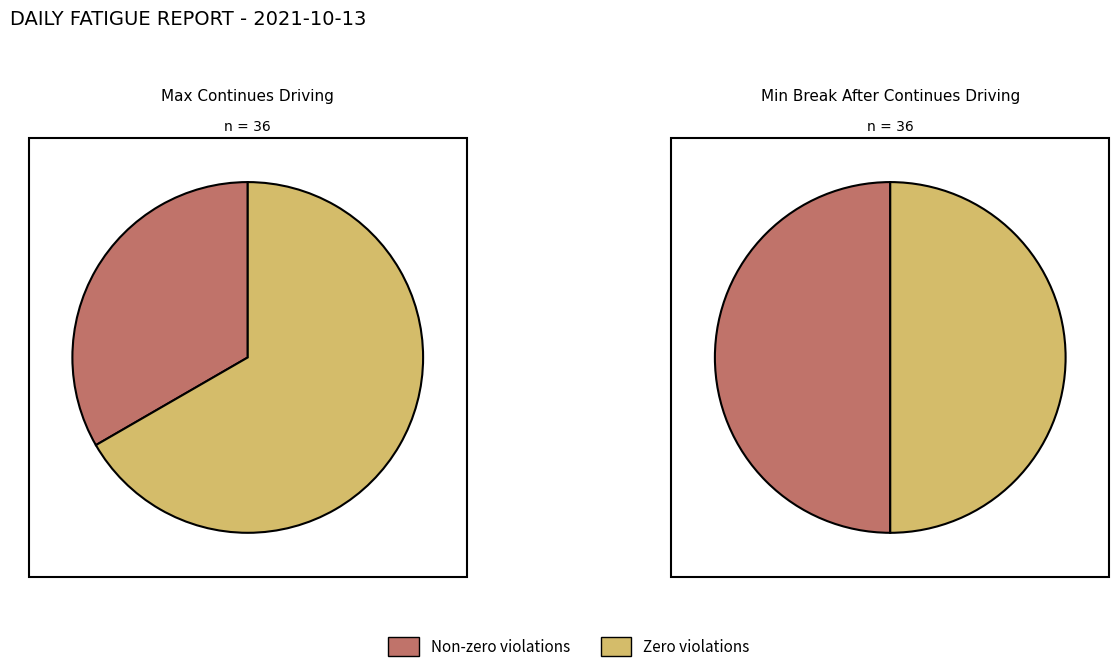

Is there a majority slice in this chart?

No